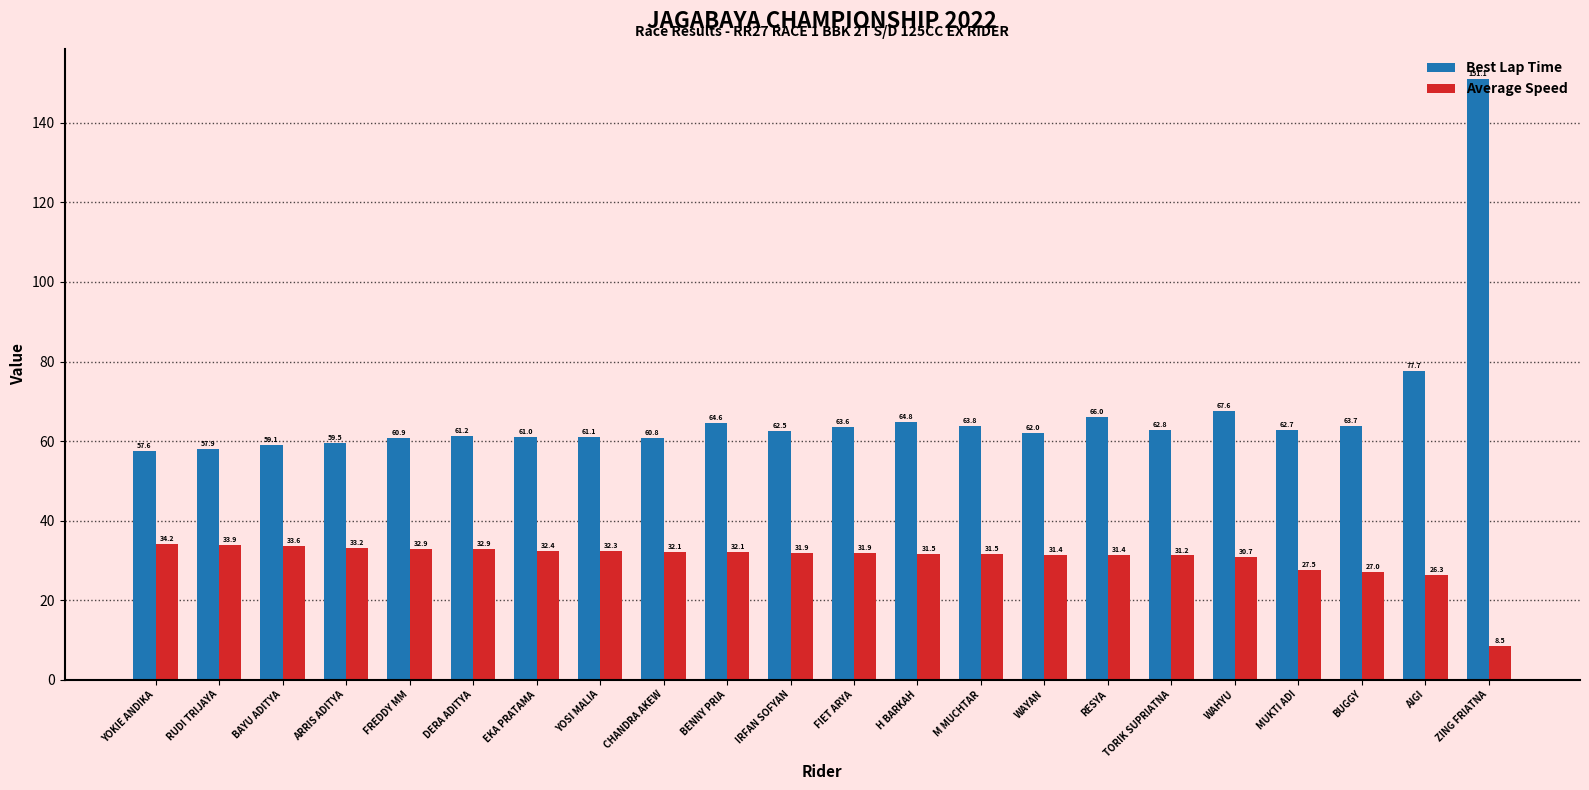

List the labels in order of Best Lap Time value, smallest first.

YOKIE ANDIKA, RUDI TRIJAYA, BAYU ADITYA, ARRIS ADITYA, CHANDRA AKEW, FREDDY MM, EKA PRATAMA, YOSI MALIA, DERA ADITYA, WAYAN, IRFAN SOFYAN, MUKTI ADI, TORIK SUPRIATNA, FIET ARYA, BUGGY, M MUCHTAR, BENNY PRIA, H BARKAH, RESYA, WAHYU, AIGI, ZING FRIATNA